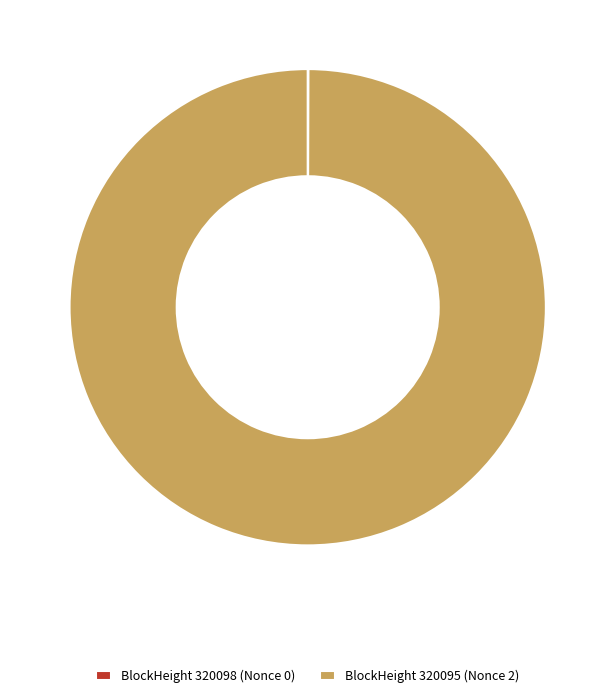

Which category has the biggest portion of the pie?

BlockHeight 320095 (Nonce 2)